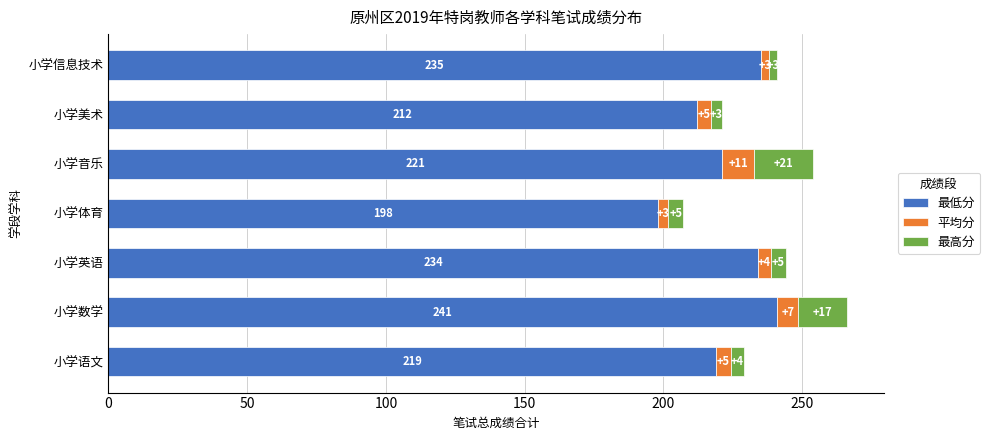

What is the total value across all series at 小学数学?

266.0